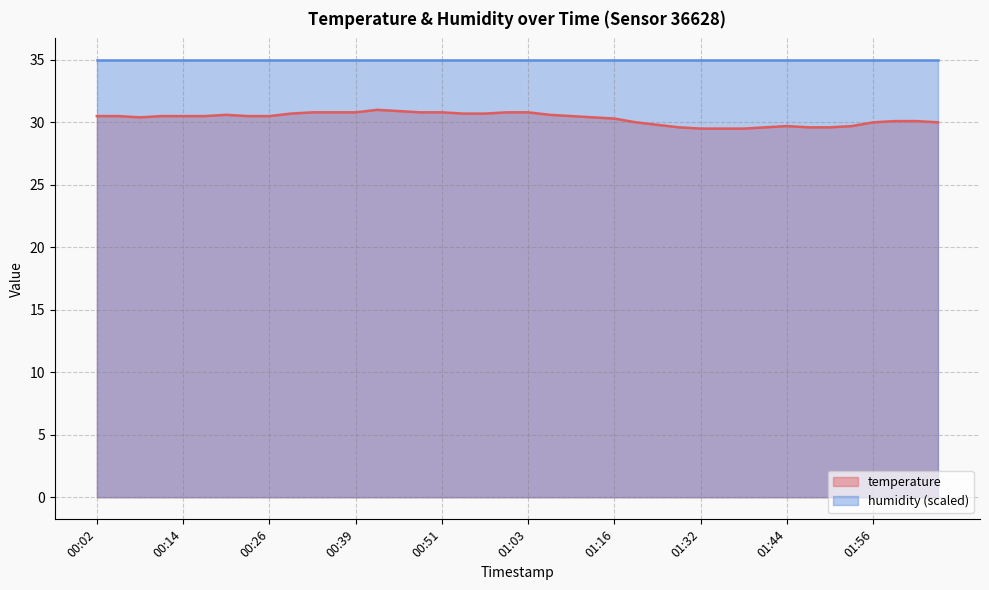

Between 01:59 and 01:06, which is larger?

01:06